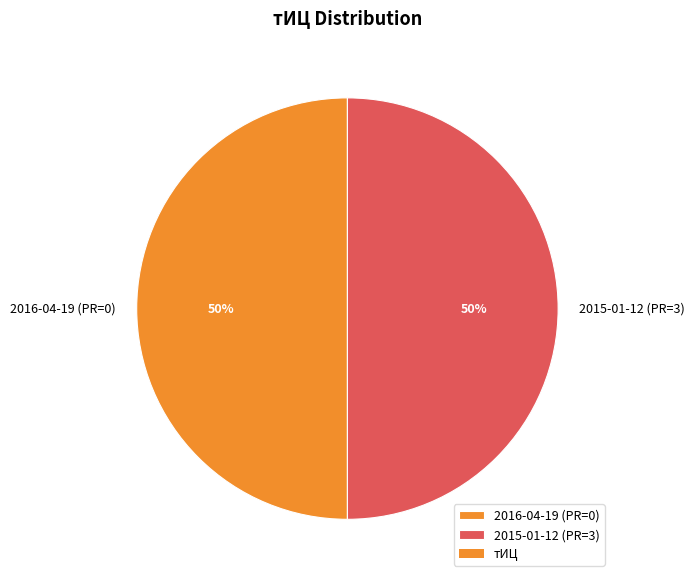

Is the sum of 2015-01-12 (PR=3) and 2016-04-19 (PR=0) greater than half?

Yes